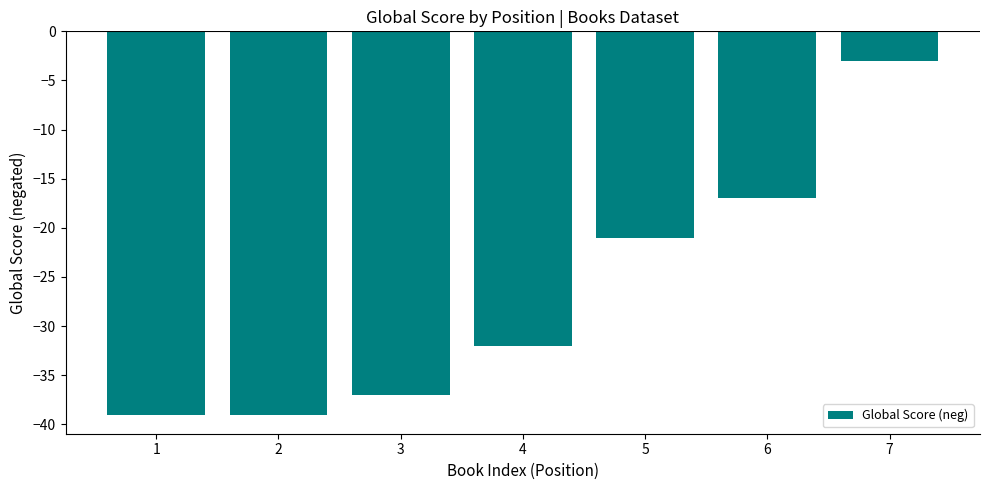

The chart shows a value of -39 at 1. True or false?

True